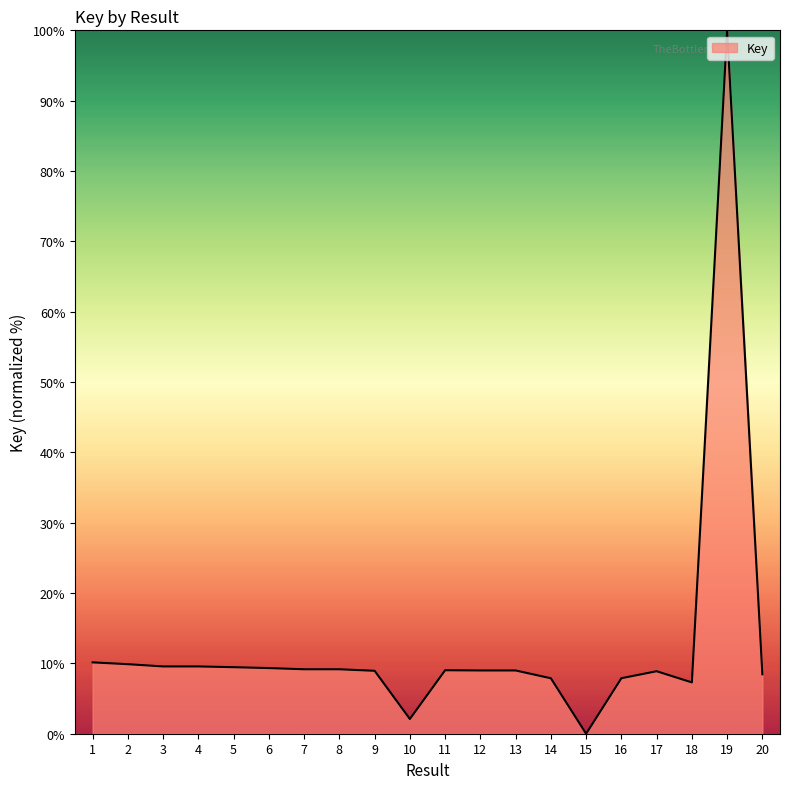

Is it true that the value at 16 is 13.6?

False